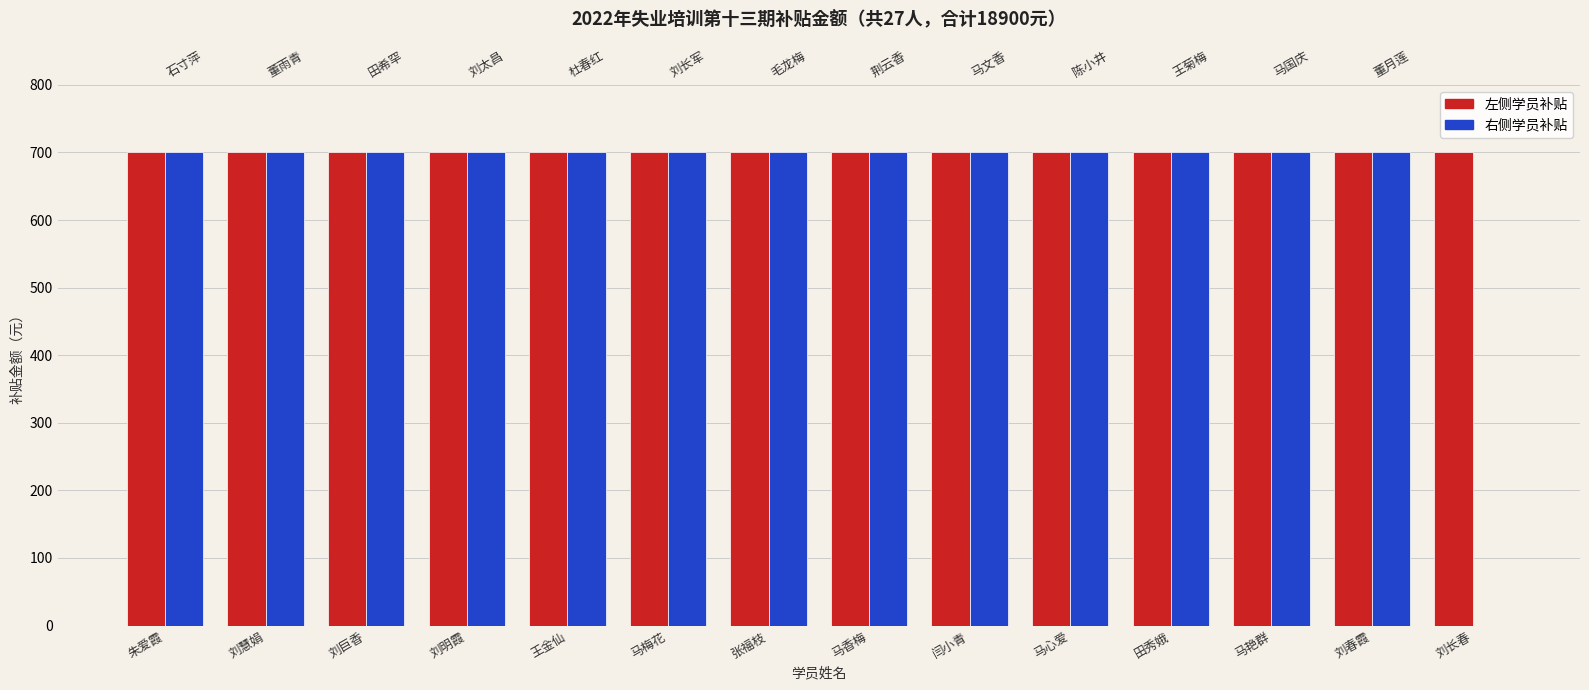

Reading left to right, extract all data points from this chart.

补贴金额（左侧）: 朱爱霞=700	刘慧娟=700	刘巨香=700	刘明霞=700	王金仙=700	马梅花=700	张福枝=700	马香梅=700	闫小青=700	马心爱=700	田秀娥=700	马艳群=700	刘春霞=700	刘长春=700
补贴金额（右侧）: 朱爱霞=700	刘慧娟=700	刘巨香=700	刘明霞=700	王金仙=700	马梅花=700	张福枝=700	马香梅=700	闫小青=700	马心爱=700	田秀娥=700	马艳群=700	刘春霞=700	刘长春=0